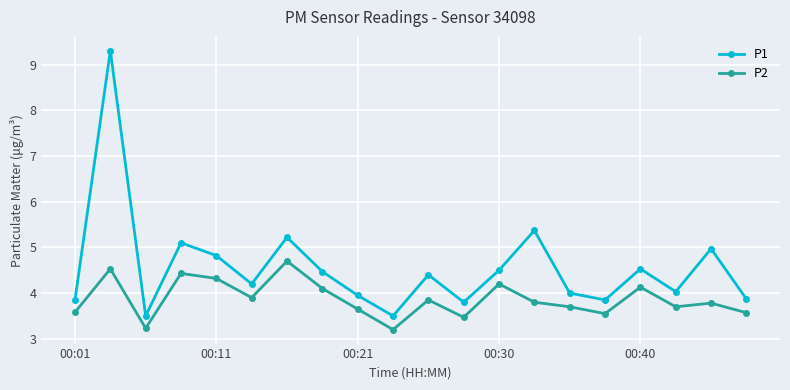

What are all the series names shown in the legend?

P1, P2